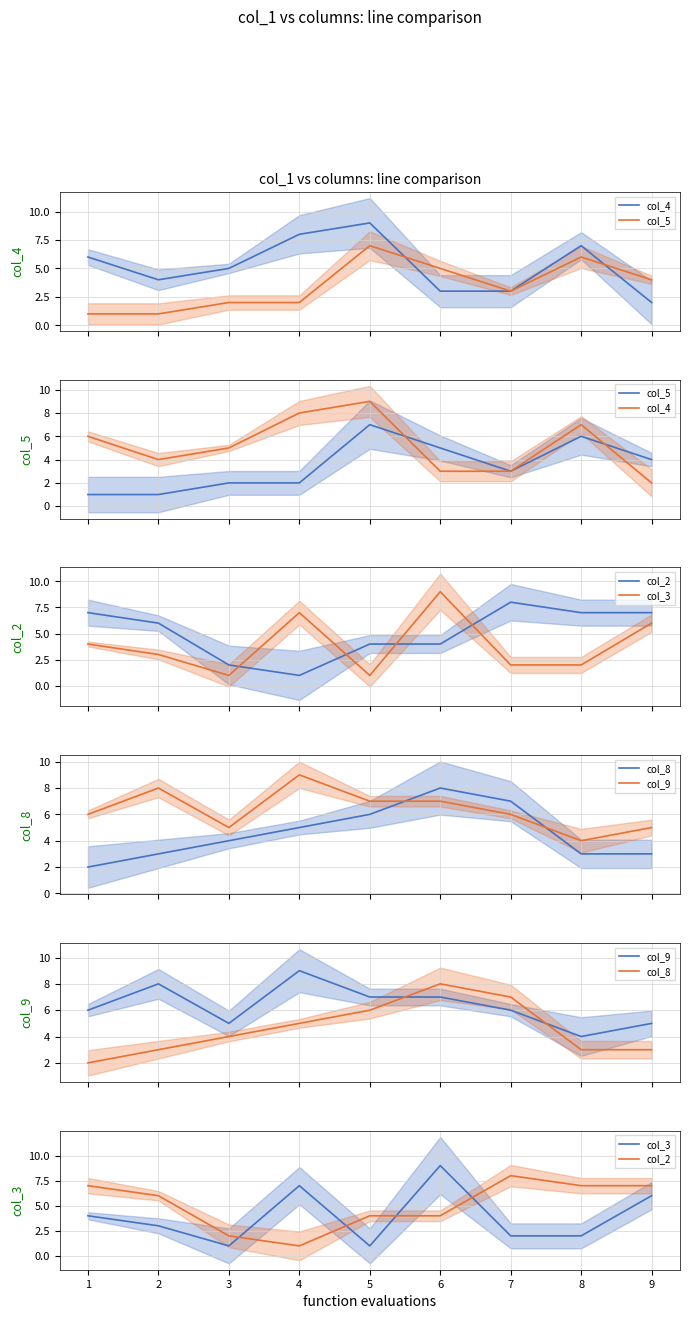

Which series has the largest total across all categories?

col_9